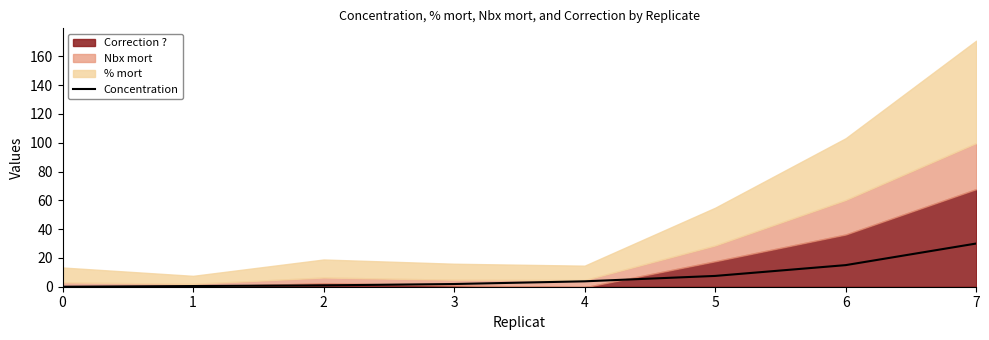

True or false: there are more than 2 points higher than both neighbors.

False